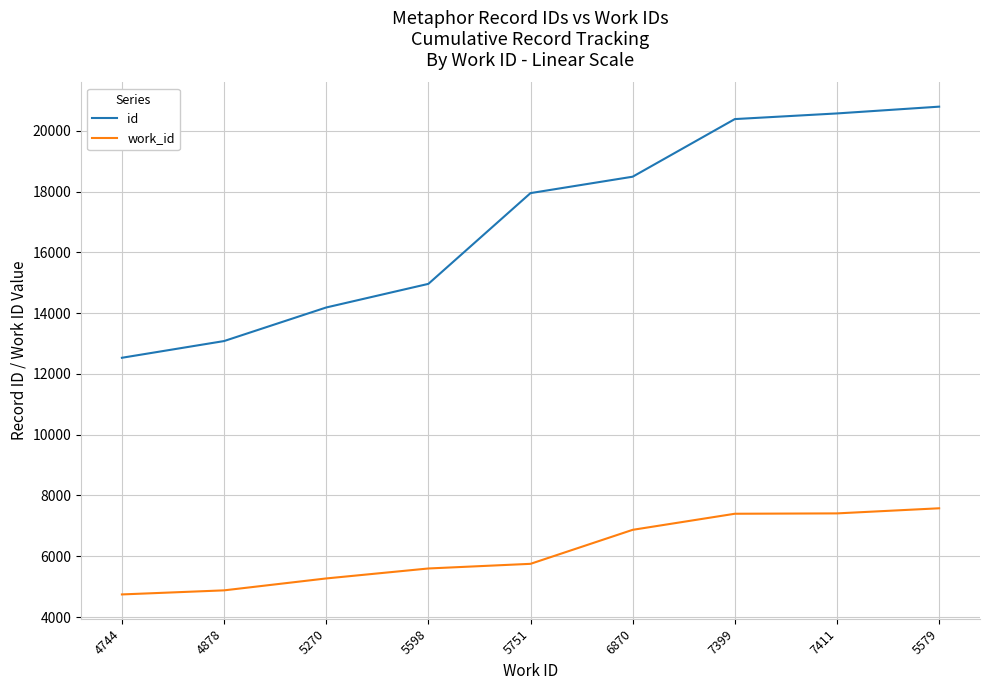

What is the difference between the highest and lowest values at 5598?

9366